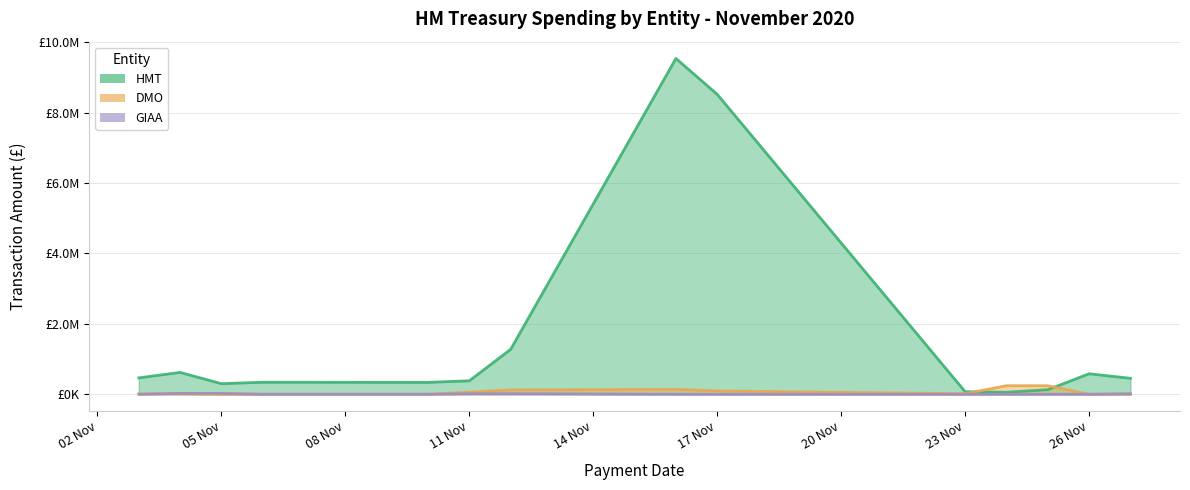

How many lines are shown in the chart?

3